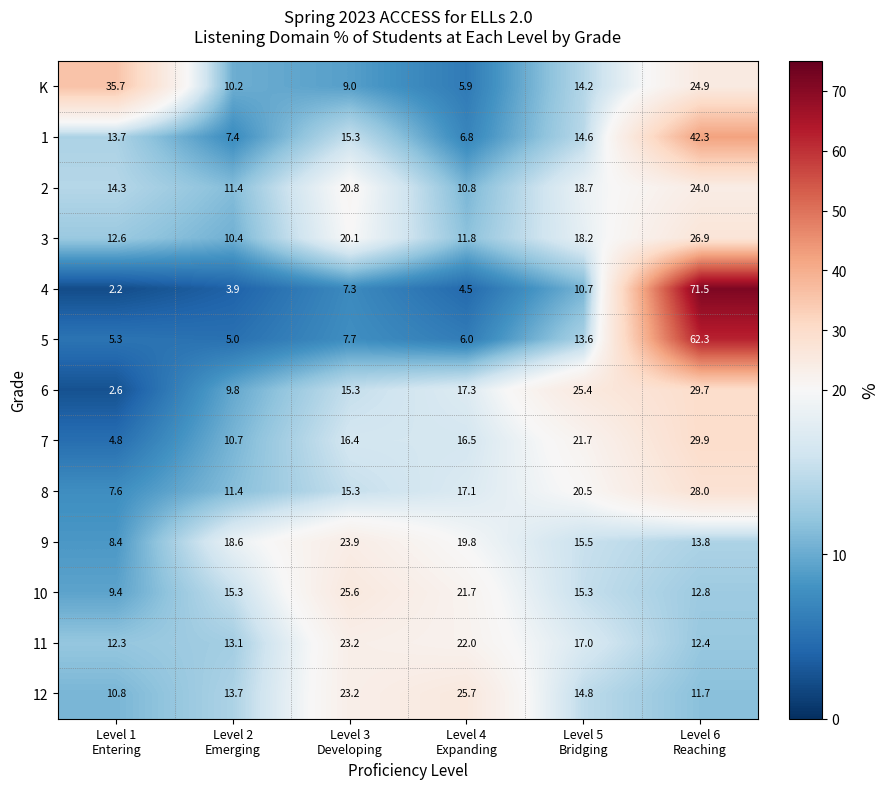

What is the maximum value for 1?

42.3